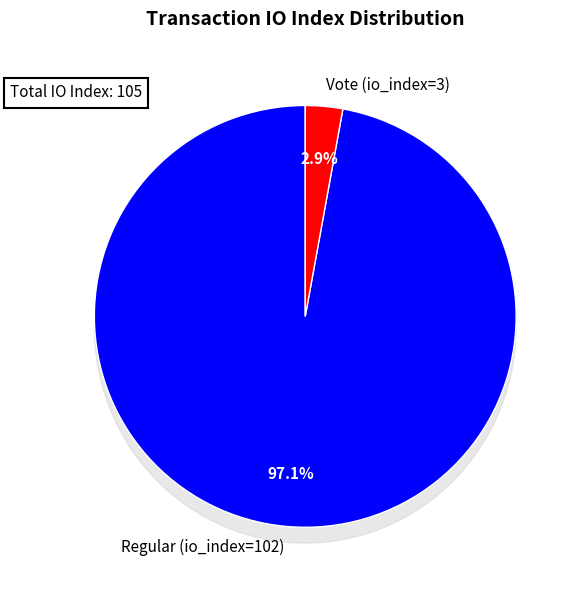

To the nearest percent, what is the difference between the Regular (io_index=102) and Vote (io_index=3) slice percentages?

94%